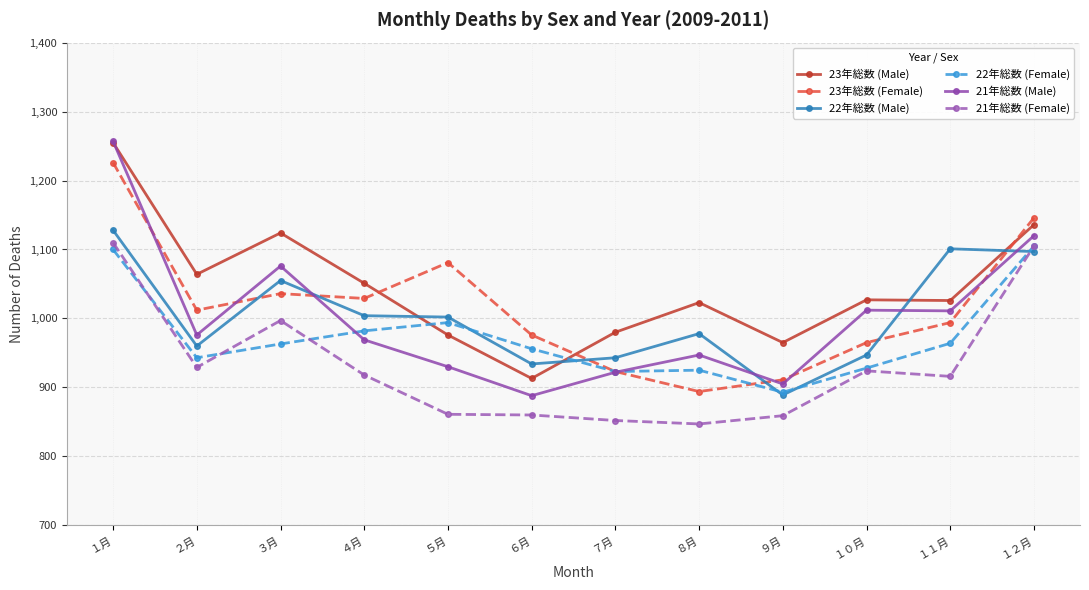

What is the difference between the 23年総数 (Male) values at ６月 and １２月?

223